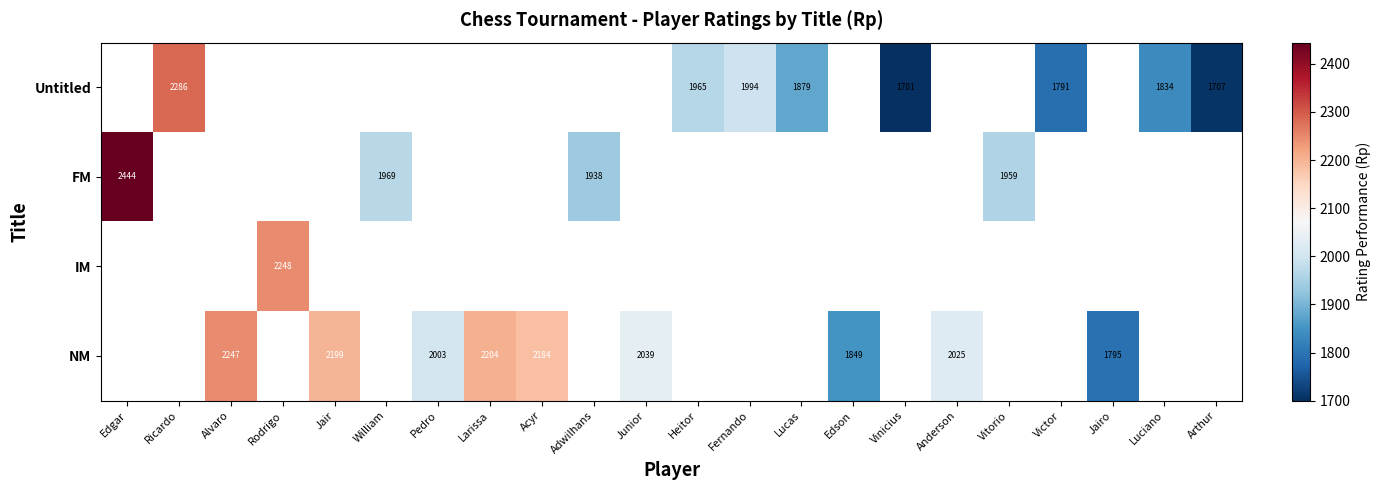

At which category does the chart reach its peak across all series?

Edgar